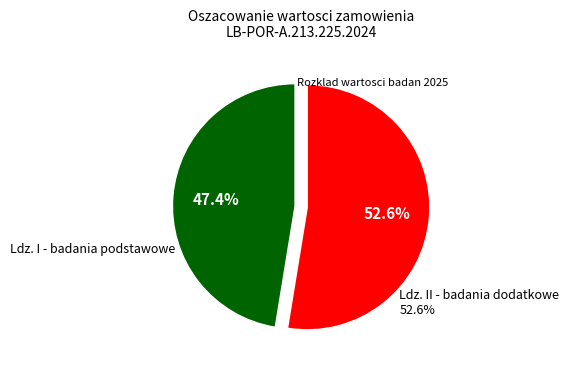

Does any single category account for the majority?

Yes